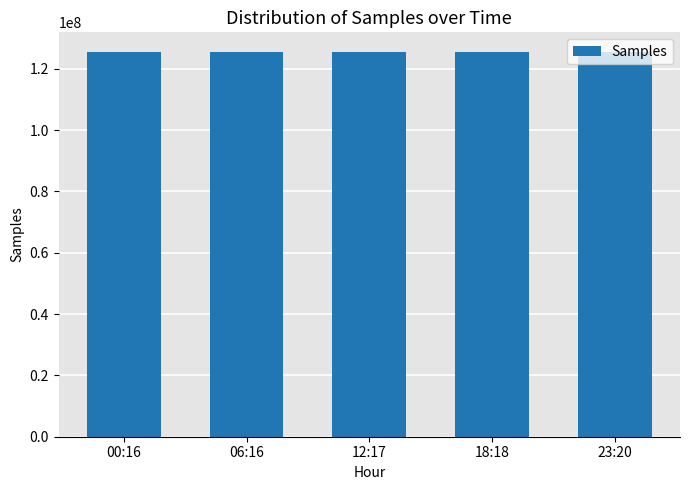

What is the value of the 5th bar from the left?

125612577